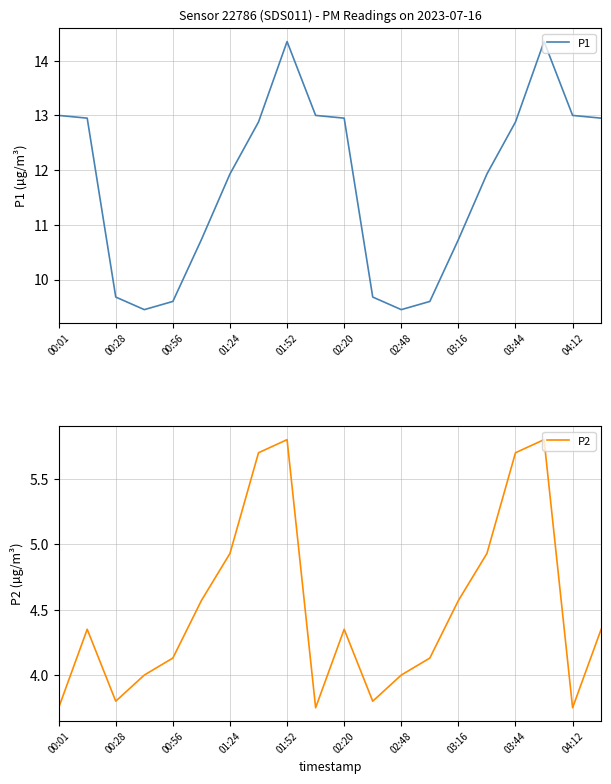

The P1 series shows 3.7 at 00:28. True or false?

False